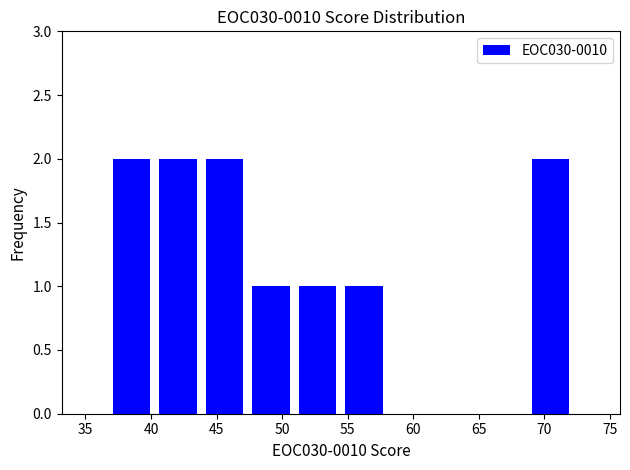

Reading left to right, transcribe this chart: for each bar, give the range it covers on the x-axis and its height. Neither the bar edges nor the heights are printed on the chart, so give them approximately, as read against the axes.

36.5 to 40.5: 2
40.5 to 44.0: 2
44.0 to 47.5: 2
47.5 to 51.0: 1
51.0 to 54.5: 1
54.5 to 58.0: 1
58.0 to 61.5: 0
61.5 to 65.0: 0
65.0 to 68.5: 0
68.5 to 72.0: 2